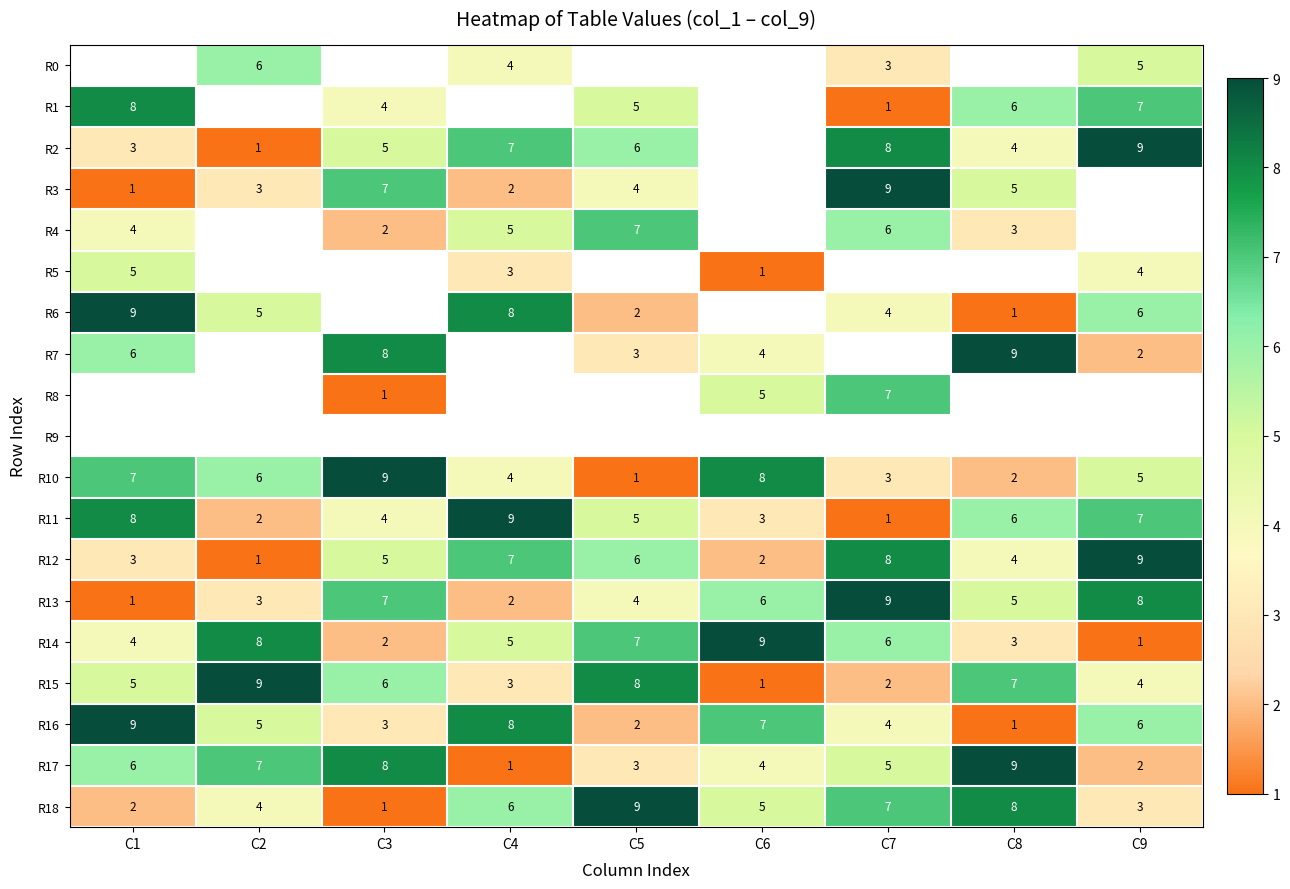

What is the minimum value shown in the chart?

1.0